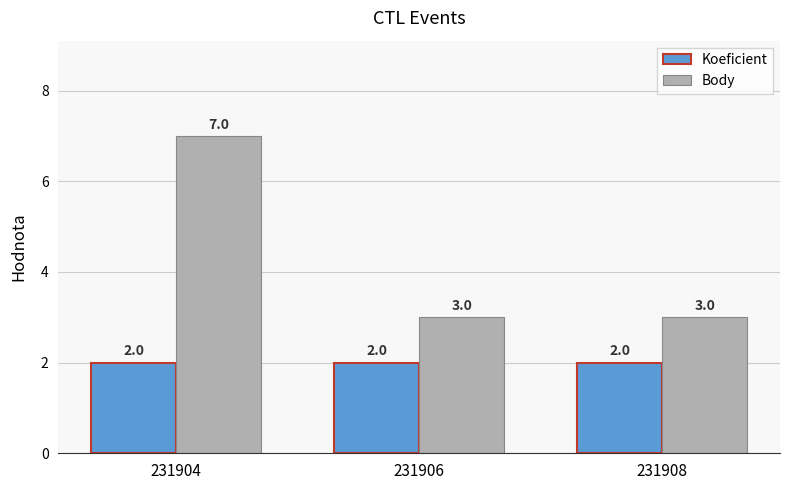

The value of Koeficient at 231906 is 1. True or false?

False